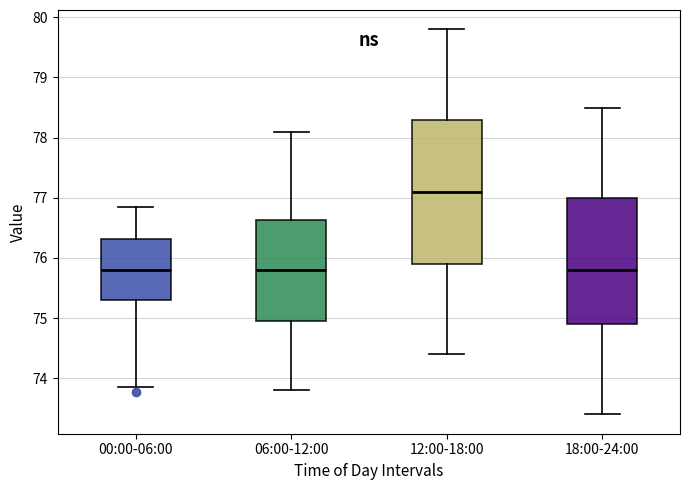

Which box is the tallest, from its lower edge to its upper edge?

12:00-18:00